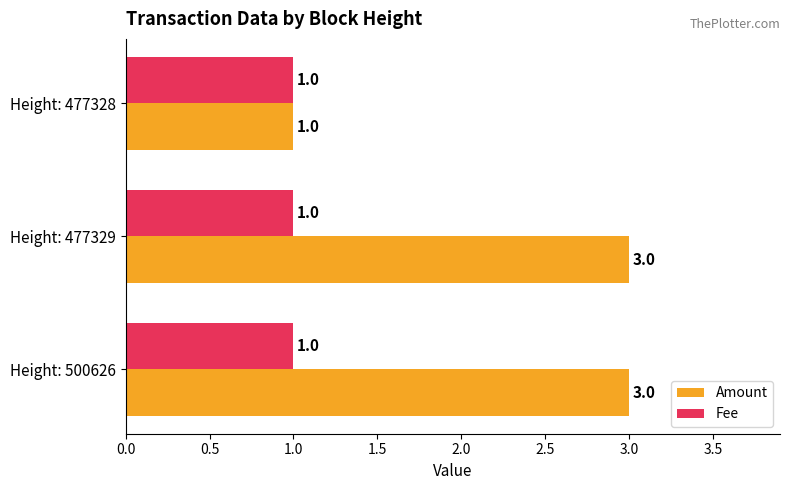

Rank the series by their maximum value, from lowest to highest.

Fee, Amount